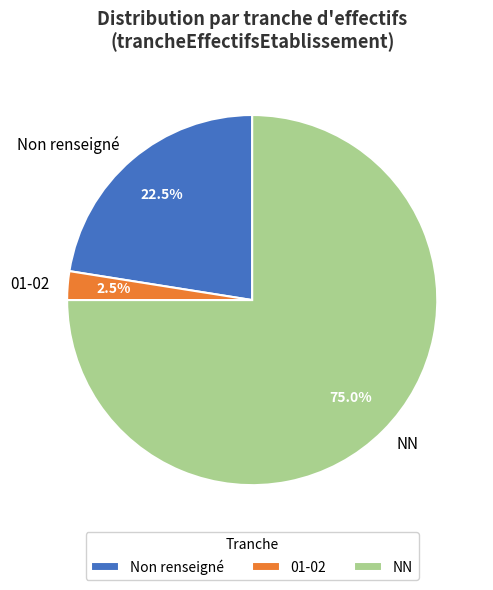

Rank the categories by value from lowest to highest.

01-02, Non renseigné, NN